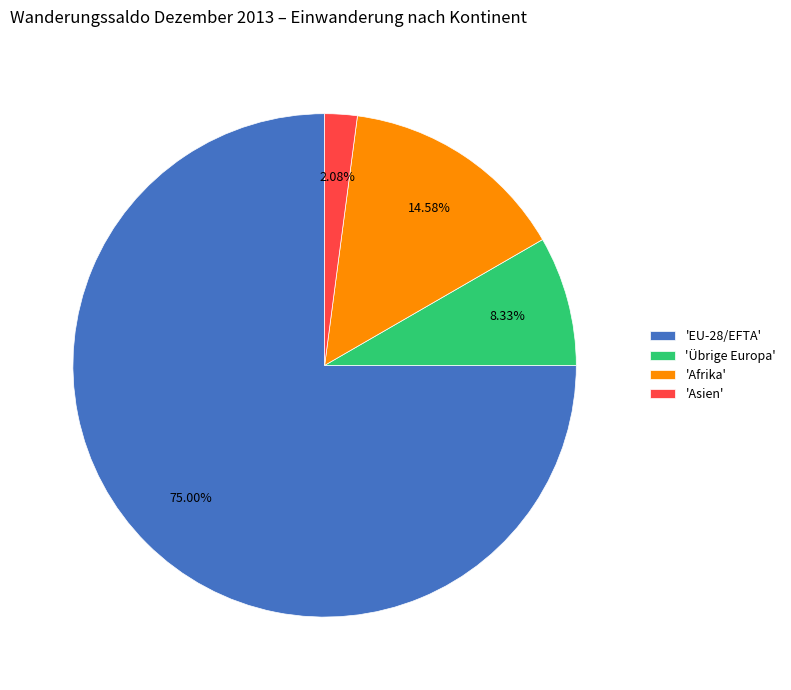

Is there any slice that represents more than half of the pie?

Yes